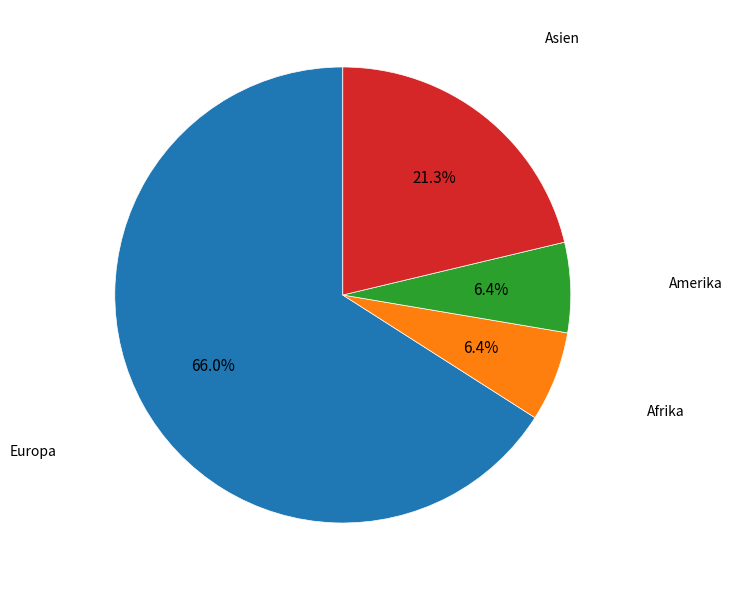

Count the number of slices in the pie.

4